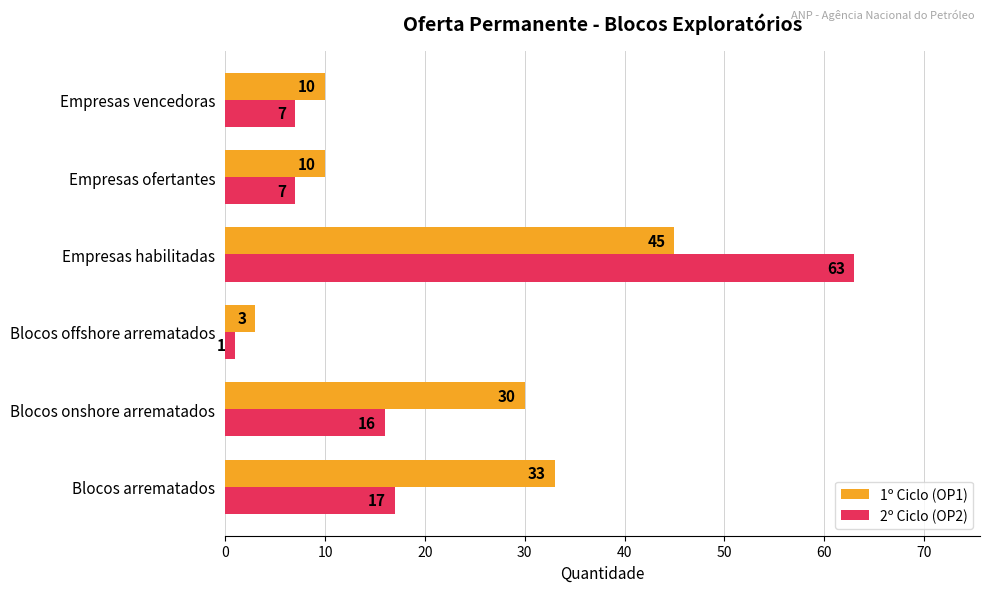

What is the sum of the 1º Ciclo (OP1) values at Empresas vencedoras and Empresas habilitadas?

55